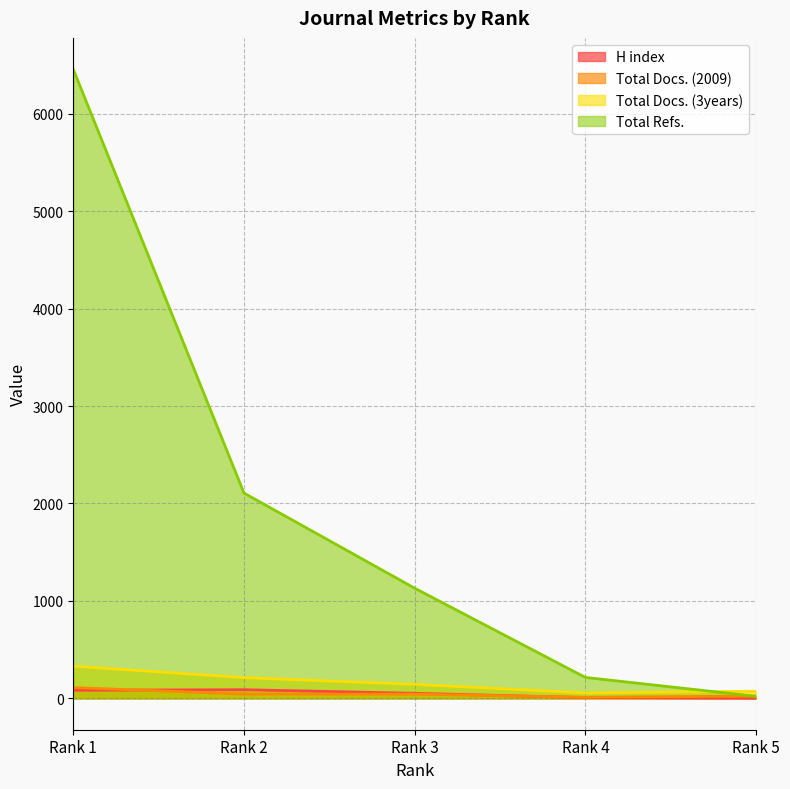

Which has a higher value, Rank 2 or Rank 3?

Rank 2